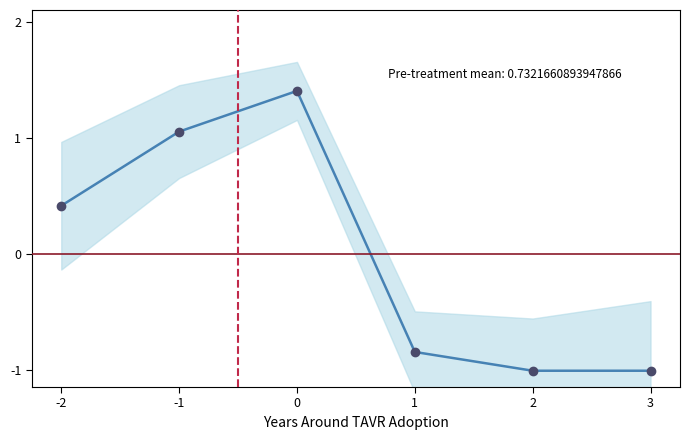

What is the difference between the values at -2 and 0?

1.0